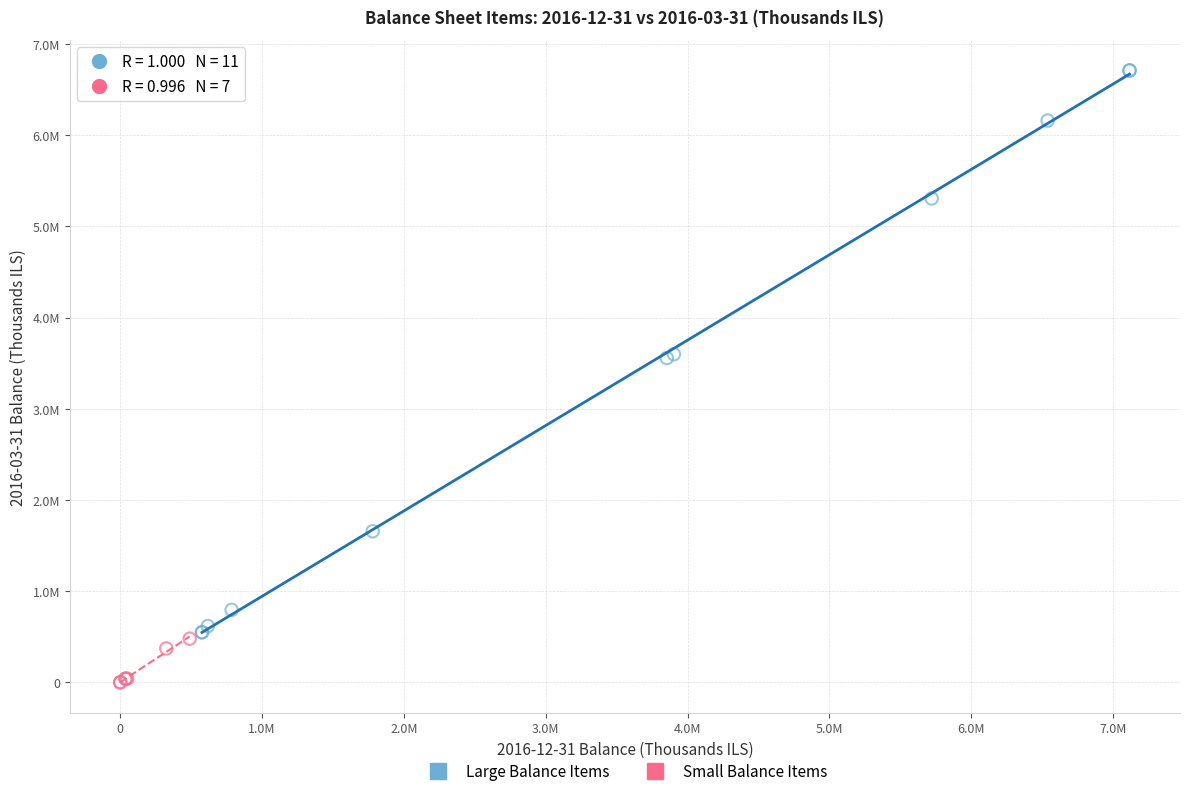

Which series reaches the maximum Y coordinate?

Large Balance Items